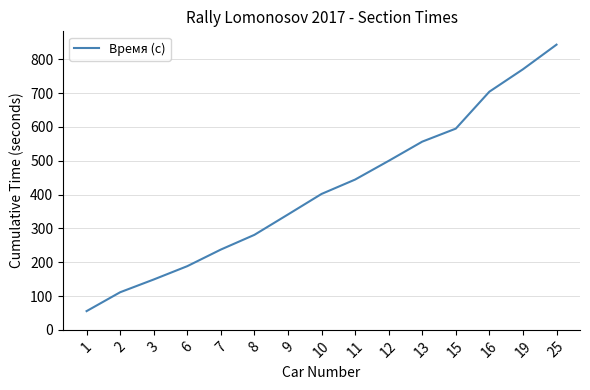

What is the smallest value displayed?

55.4